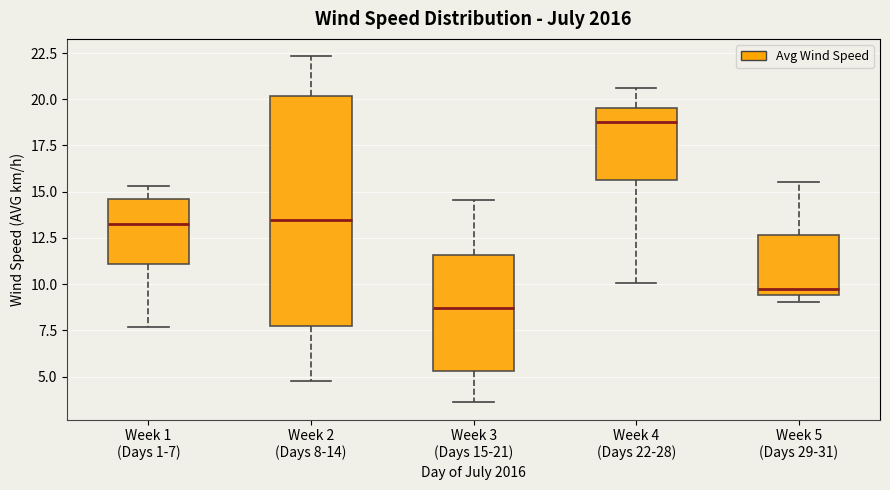

Which box has the highest median line?

Week 4 (Days 22-28)